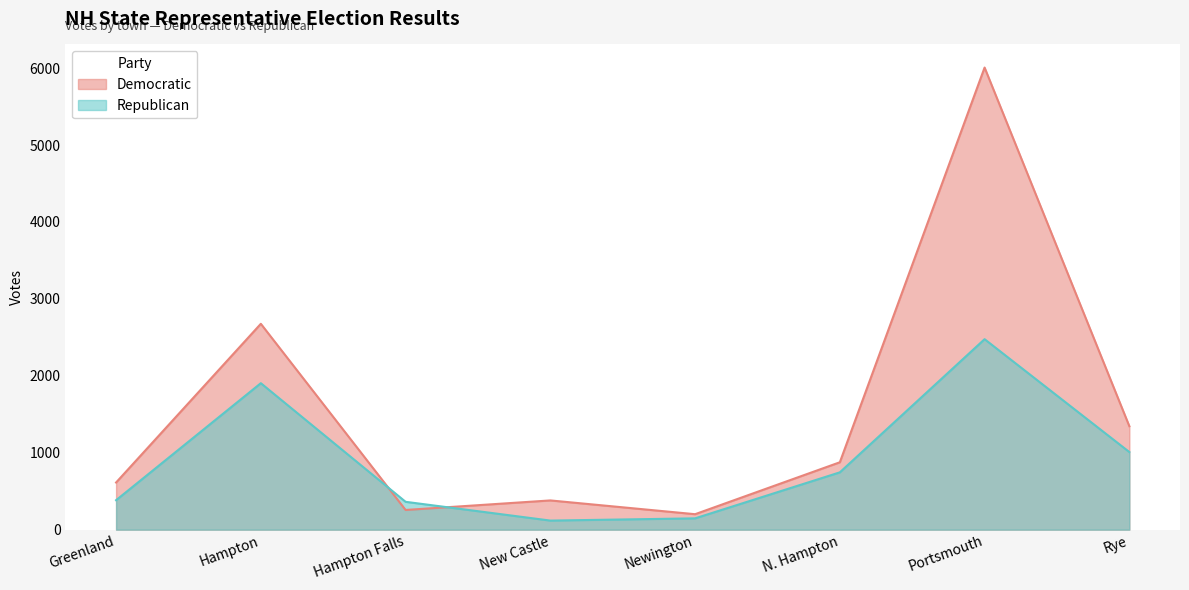

Reading left to right, what are all the values shown in this chart?

Democratic: 613	2676	256	380	201	876	6007	1345
Republican: 383	1904	362	118	147	745	2476	1009